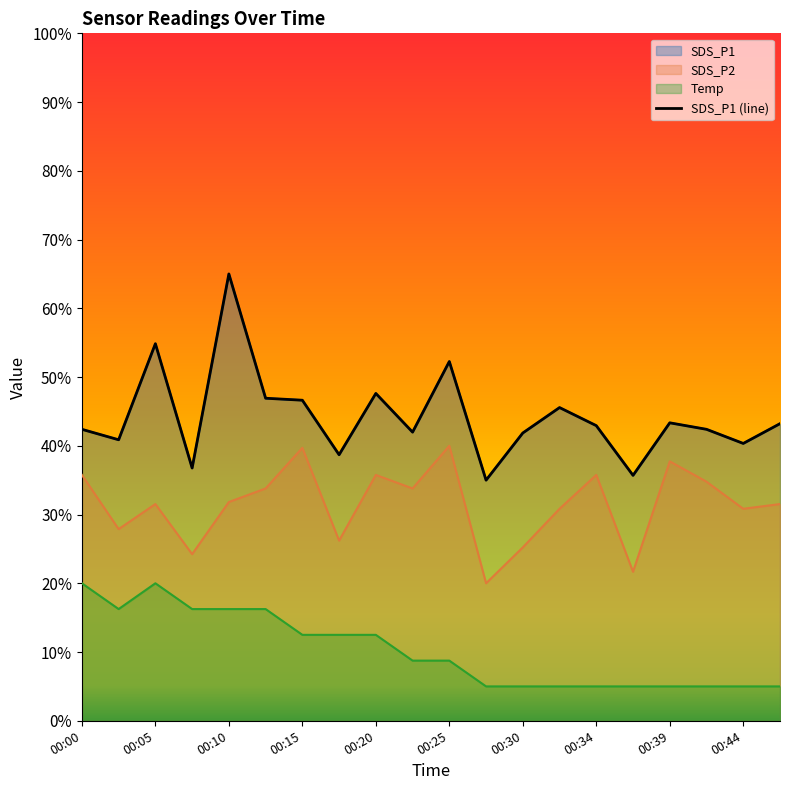

What is the value of the 19th point from the left?

40.3